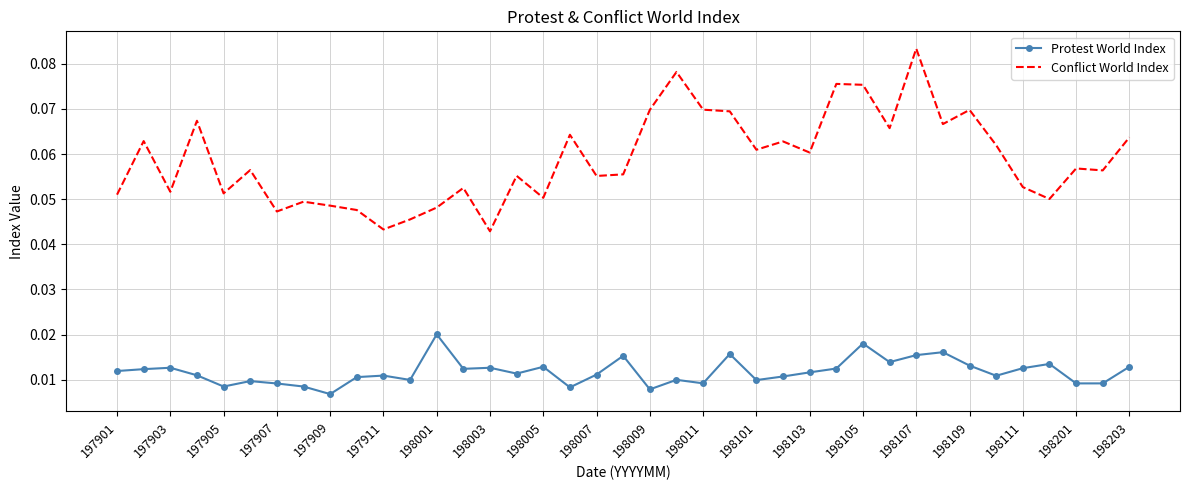

True or false: Protest World Index and Conflict World Index cross at least once.

False